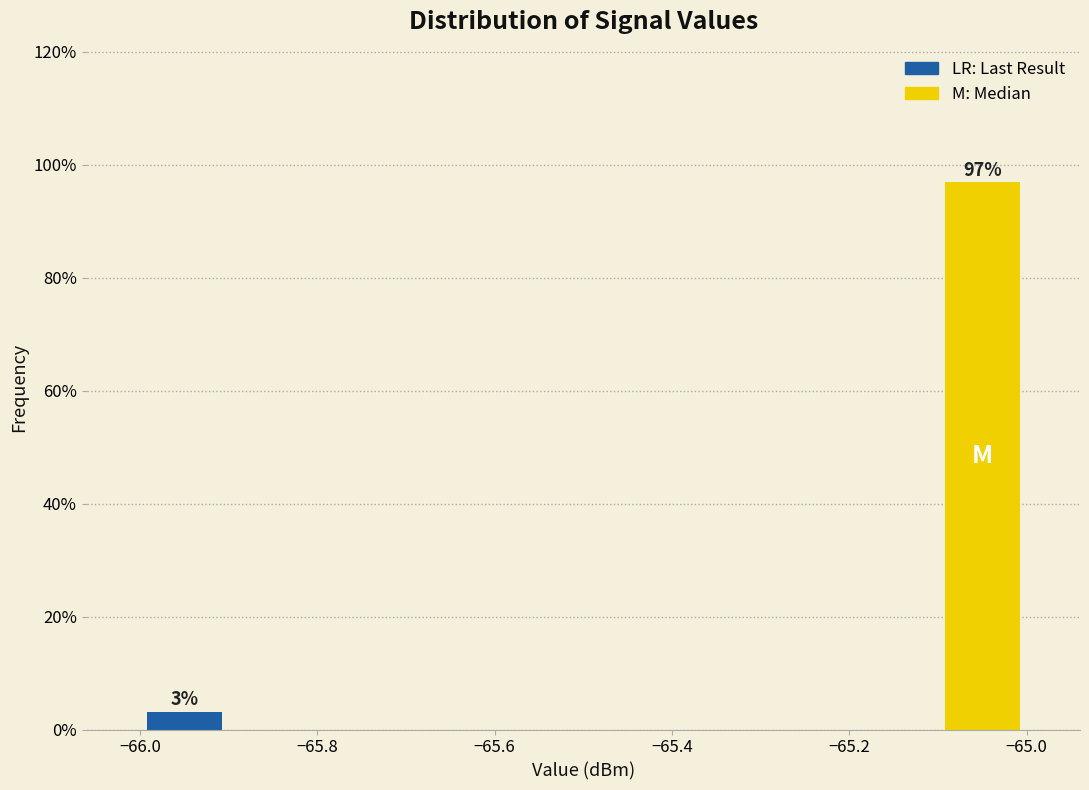

Over which range of the x-axis is the bar tallest?

-65.1 to -65.0